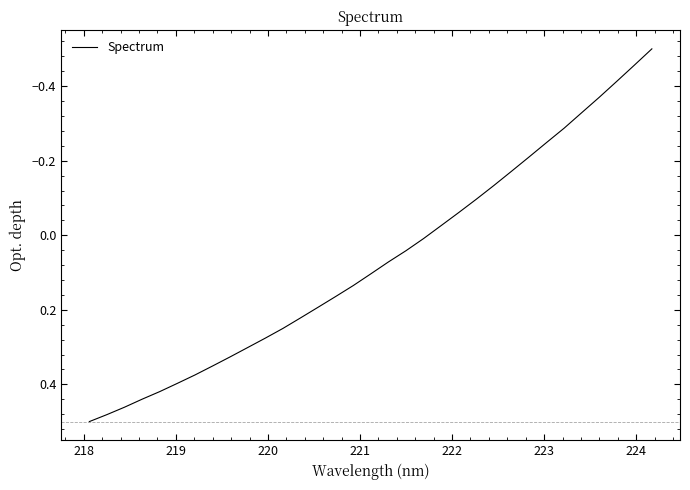

What is the difference between the maximum and minimum values?

1.0